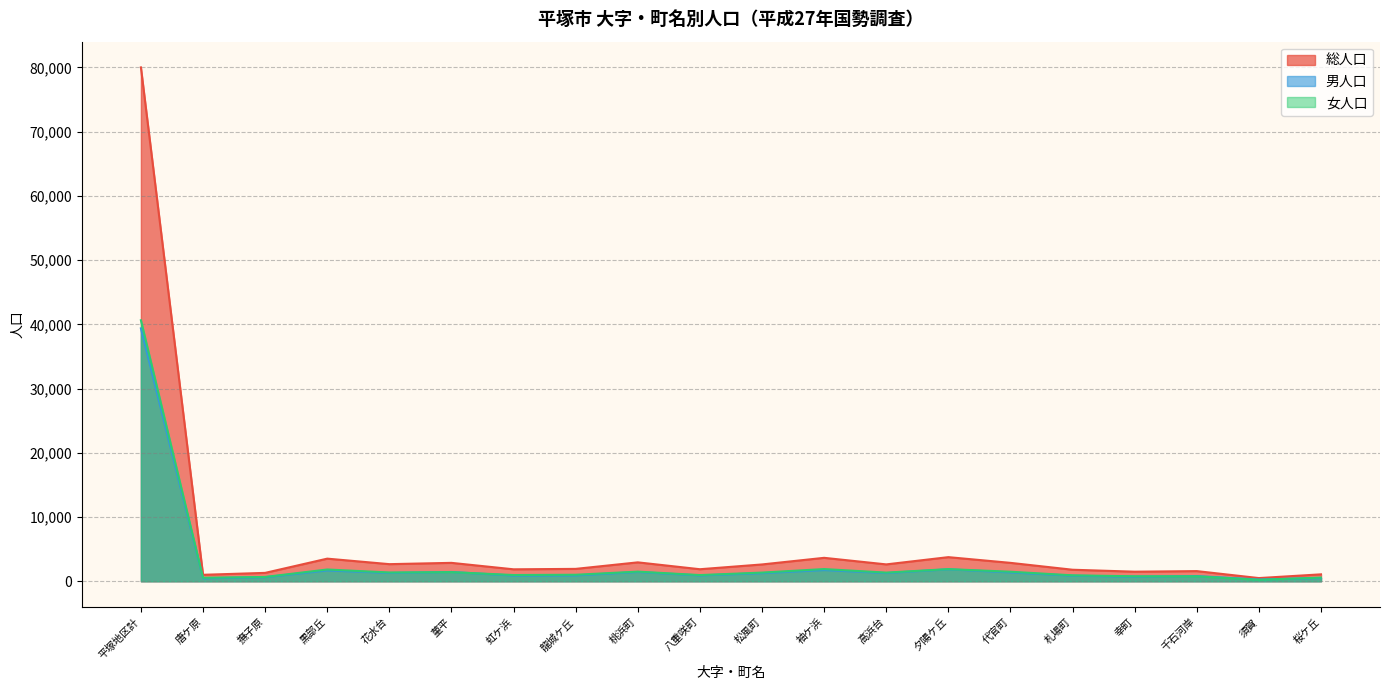

How many lines are shown in the chart?

3